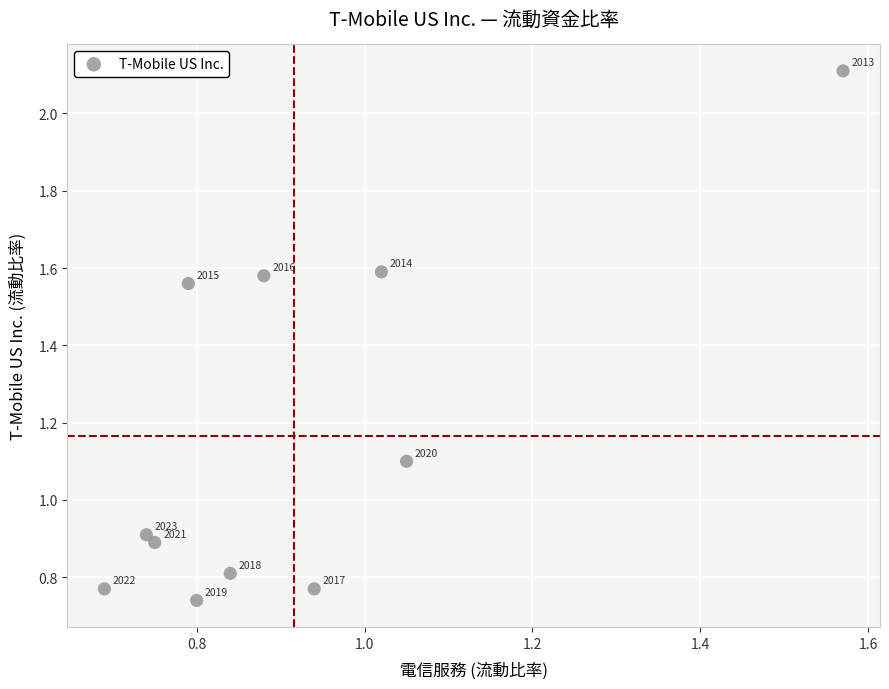

What Y value in the scatter plot is closest to 1?

0.9